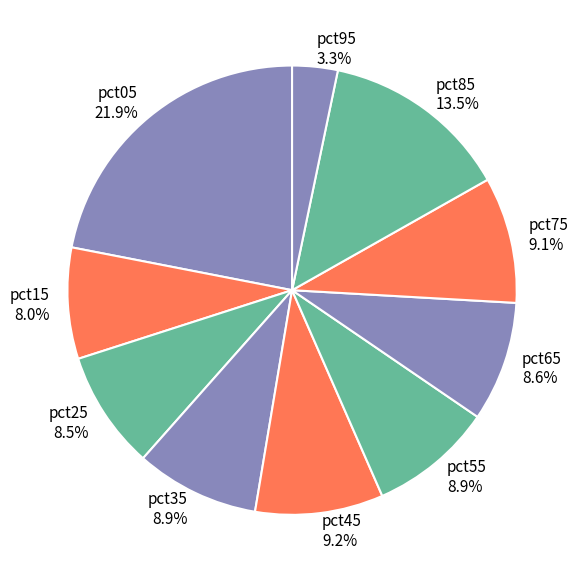

What is the smallest slice in the pie chart?

pct95